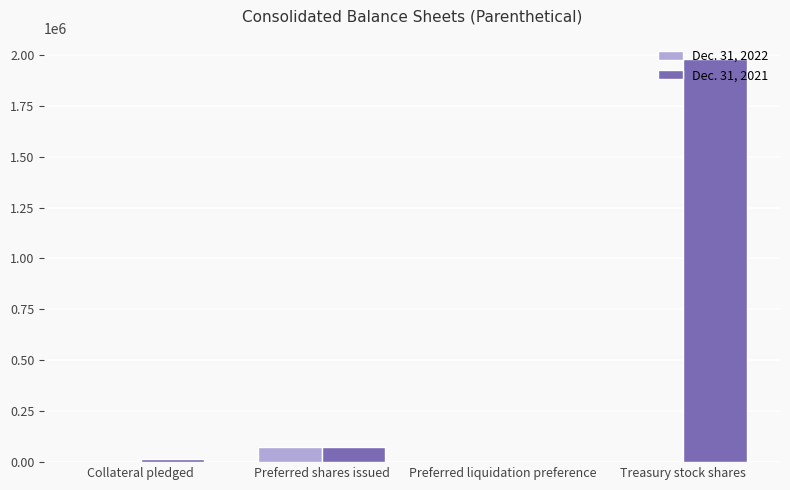

Is it true that Dec. 31, 2022 equals 0 at Collateral pledged?

True